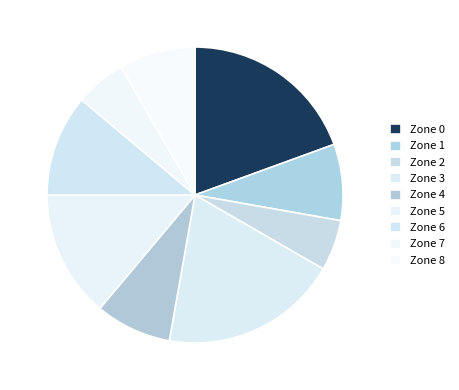

Is Zone 6 the majority of the pie?

No